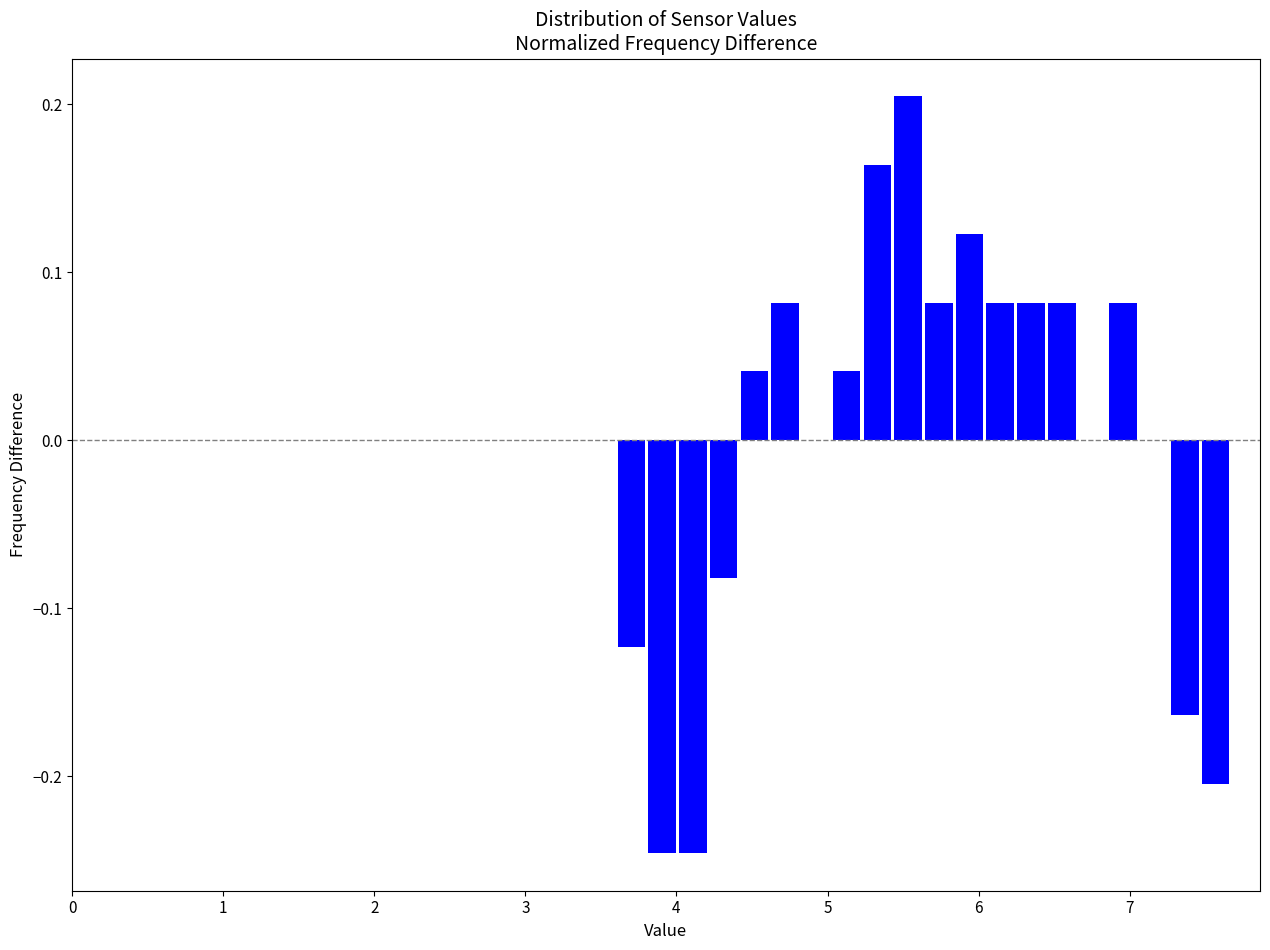

Around what value on the x-axis is the tallest bar? Give the approximate position of its centre, as read against the axis.

5.5